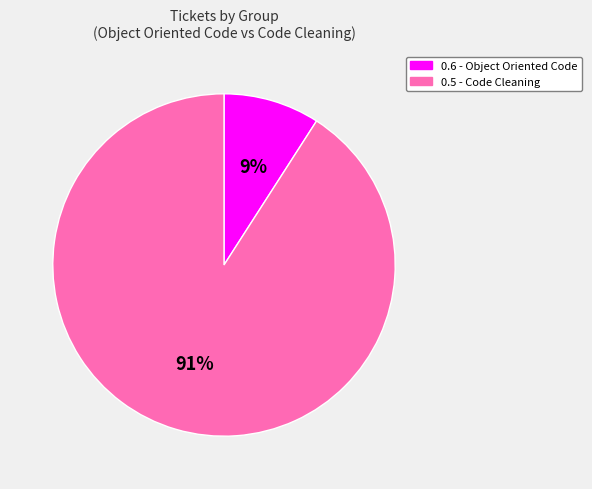

What percentage is the 0.5 - Code Cleaning slice, to the nearest percent?

91%